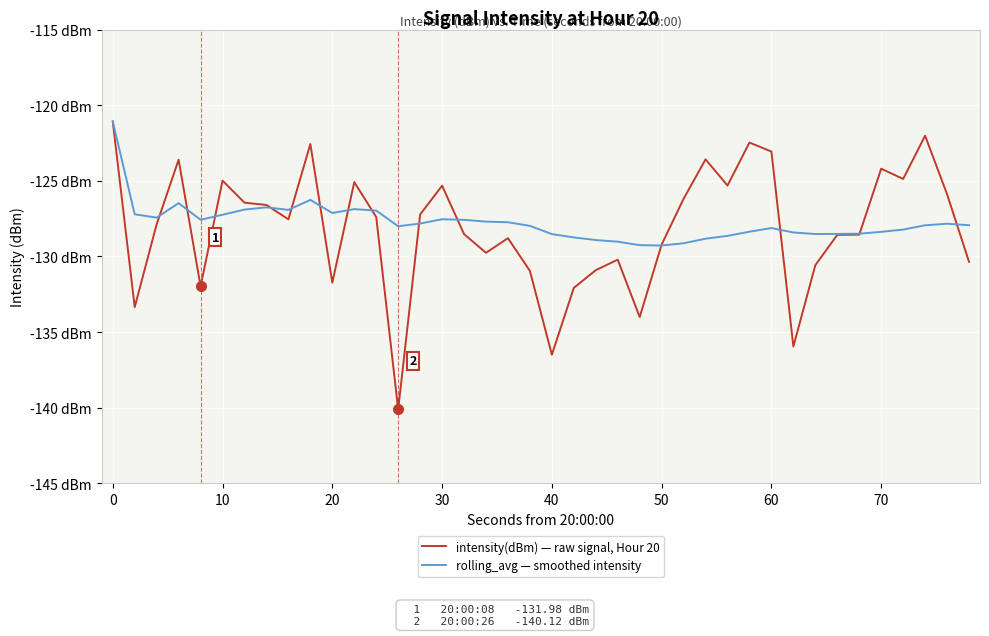

Does the chart have visible grid lines?

Yes